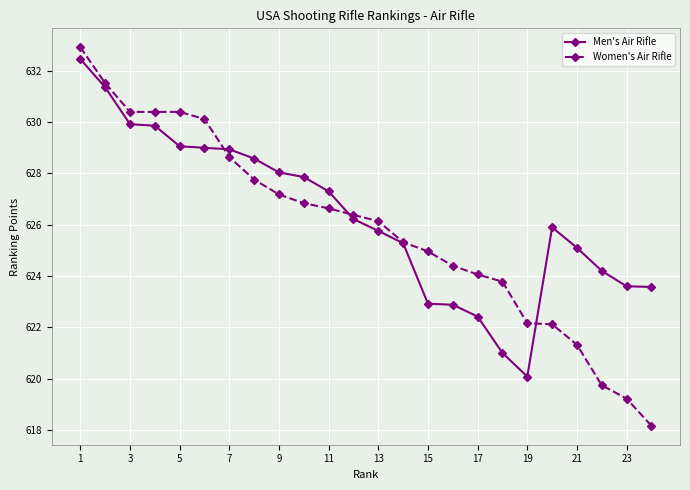

What is the highest value of the Women's Air Rifle series?

632.9